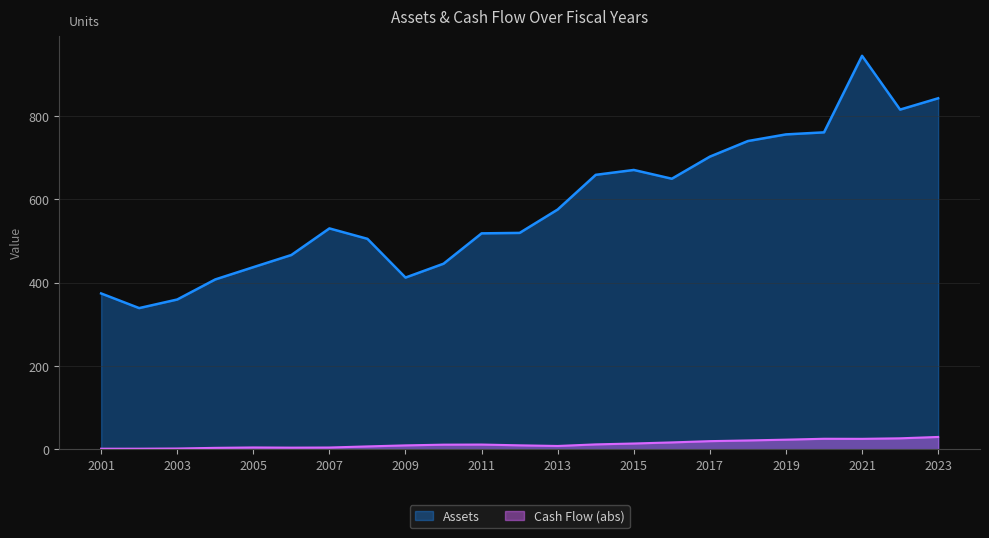

At which category is the sum across all series the highest?

2021